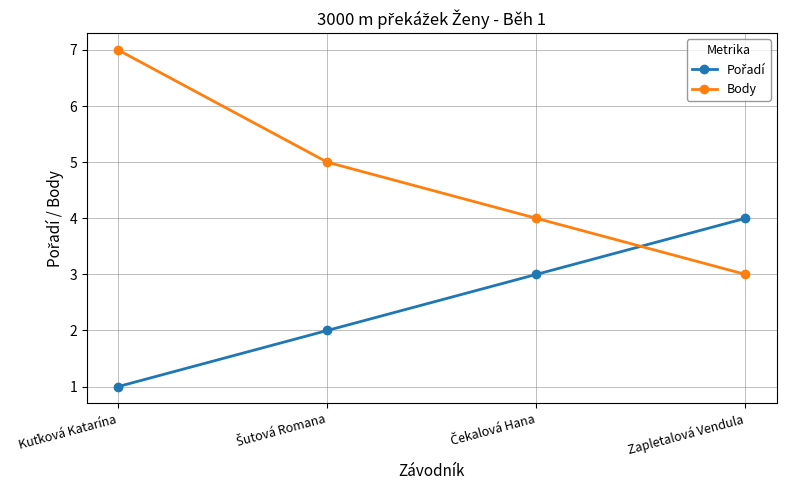

What is the label of the 4th point from the left?

Zapletalová Vendula